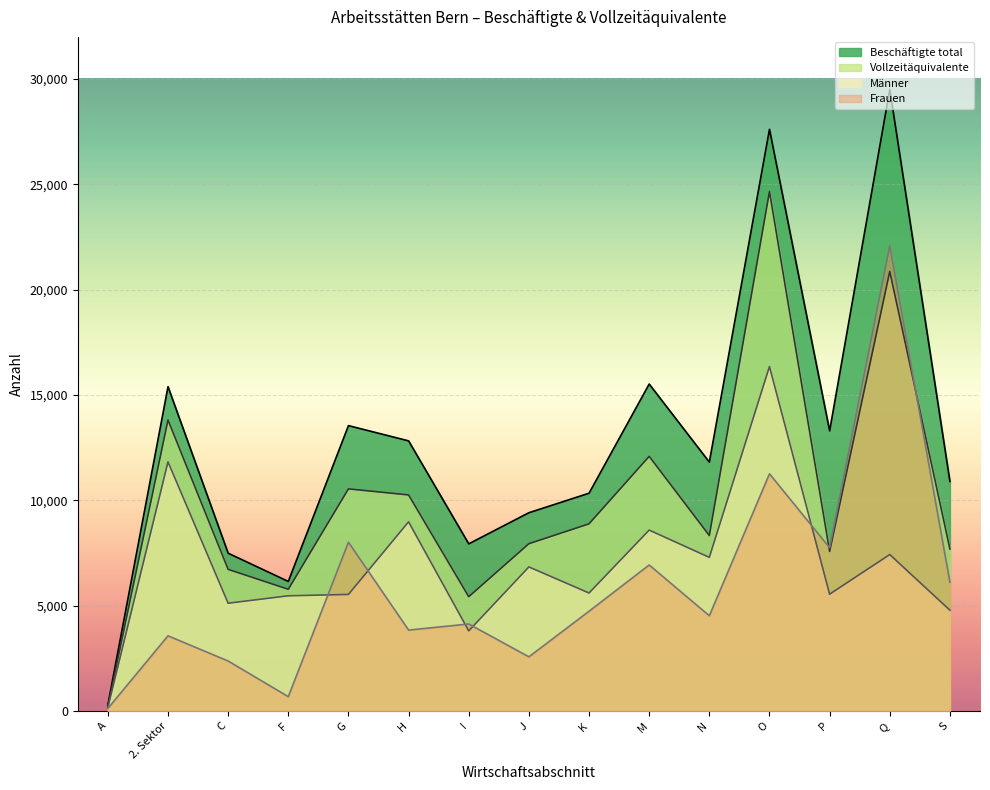

How many series are shown in this chart?

4